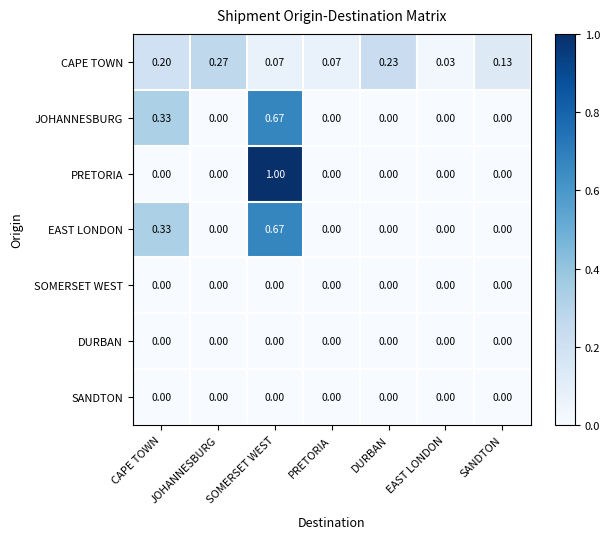

Which series changed the most between SOMERSET WEST and EAST LONDON?

PRETORIA